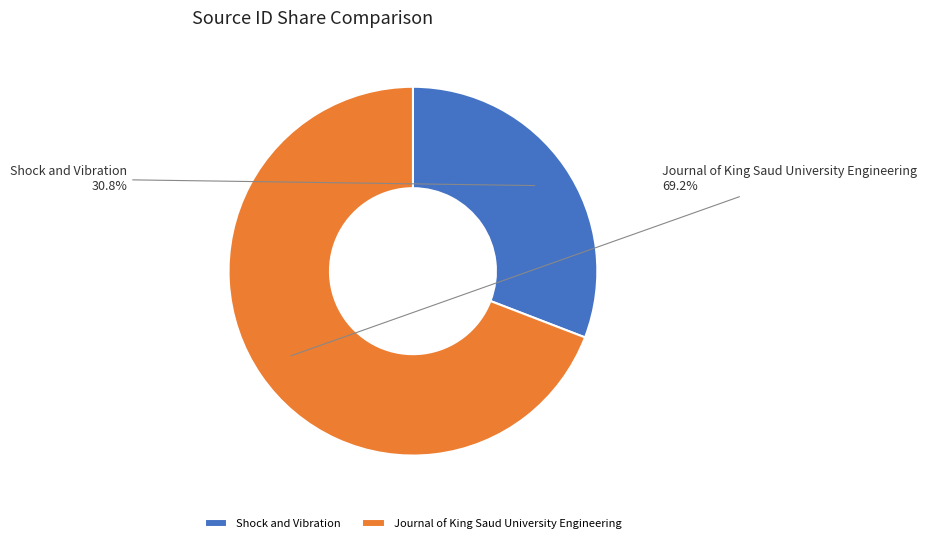

Is it true that Journal of King Saud University Engineering is 58% of the pie?

False